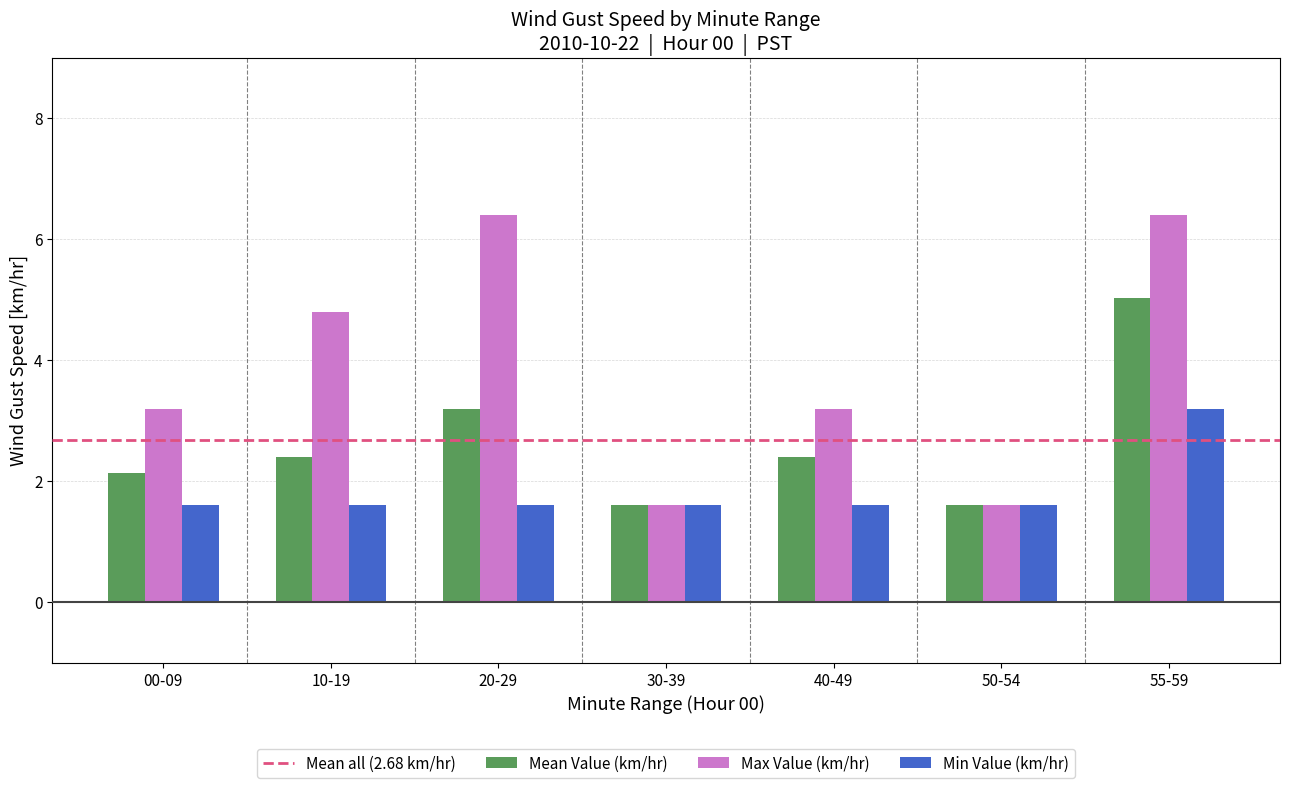

At how many categories does at least one series exceed 2?

5